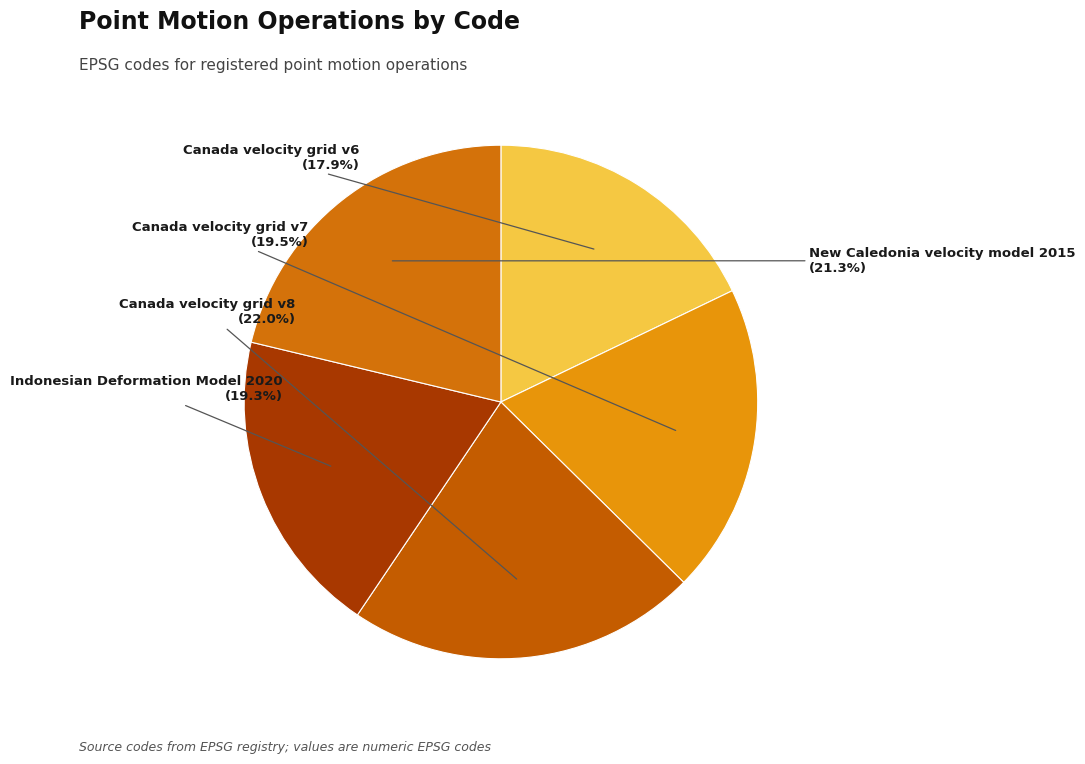

How many slices are in this pie chart?

5